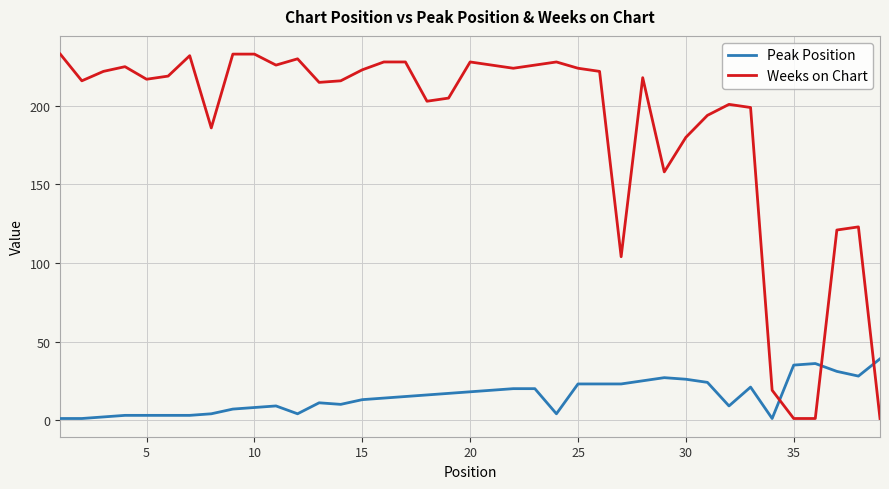

How many intersections are there between Peak Position and Weeks on Chart?

3